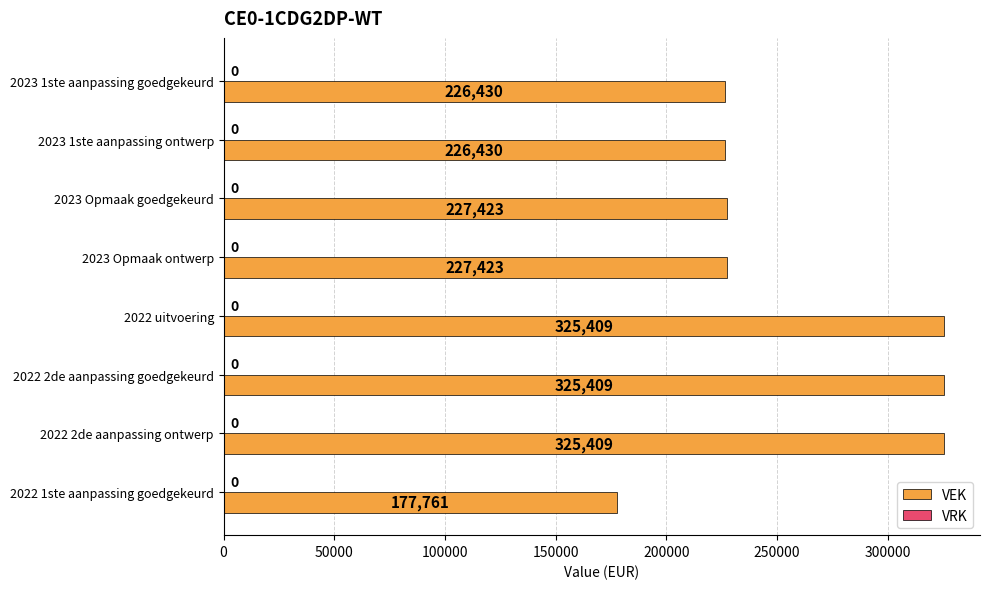

What is the change in value from 2023 1ste aanpassing ontwerp to 2022 1ste aanpassing goedgekeurd?

-48669